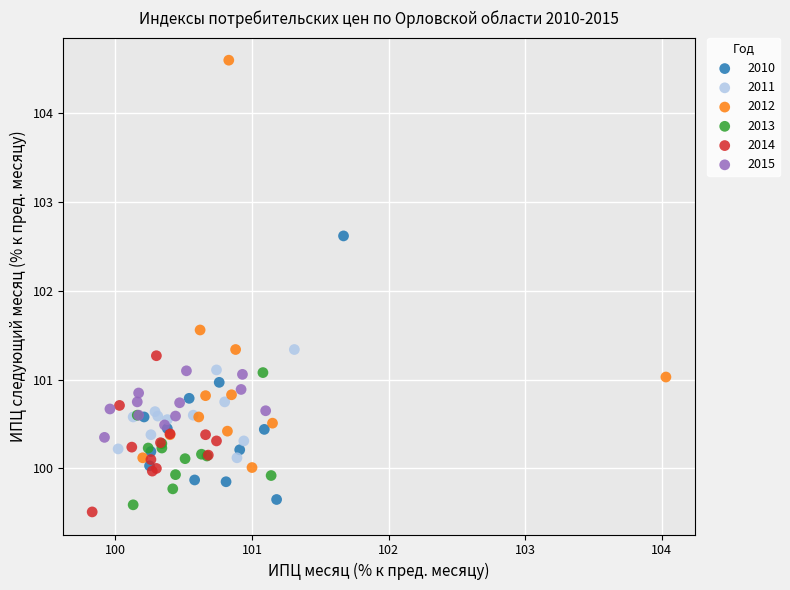

What are all the series names shown in the legend?

2010, 2011, 2012, 2013, 2014, 2015